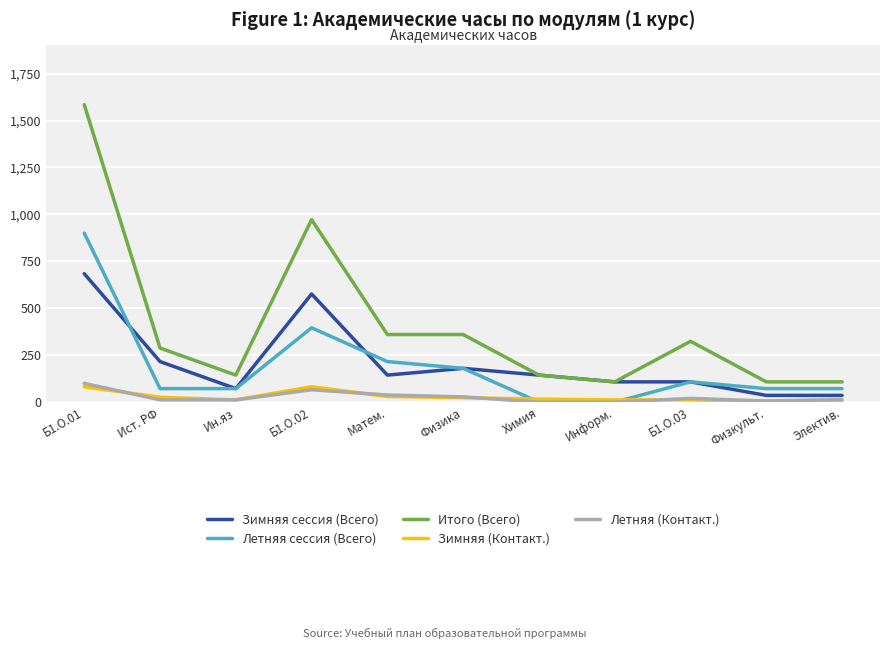

What is the maximum value for Зимняя сессия (Всего)?

684